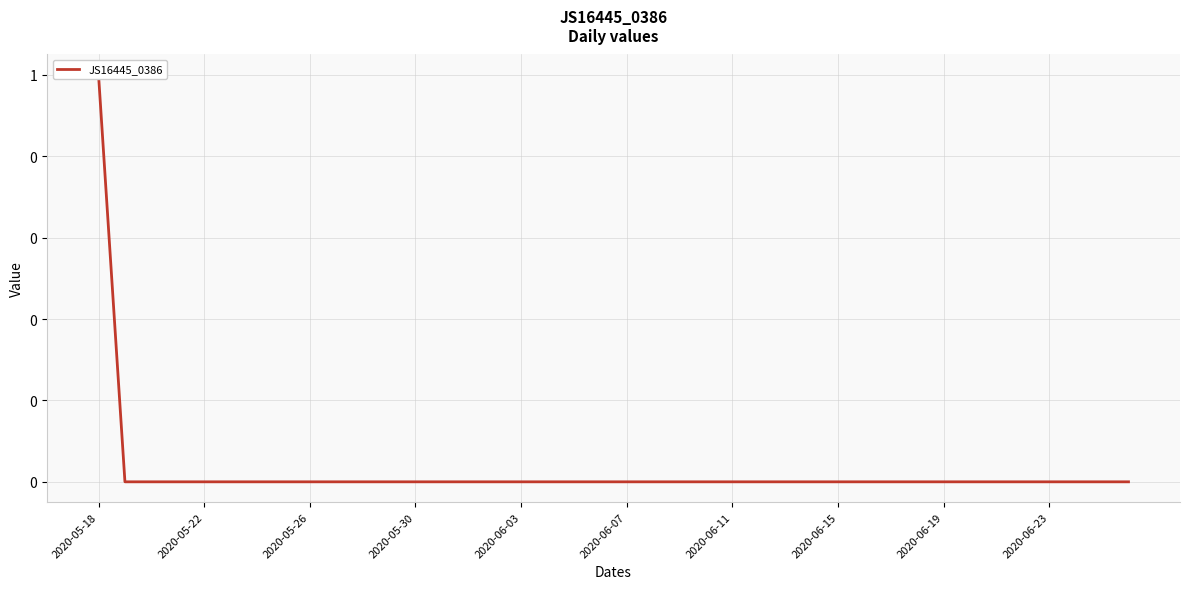

The chart shows a value of 0 at 21. True or false?

True